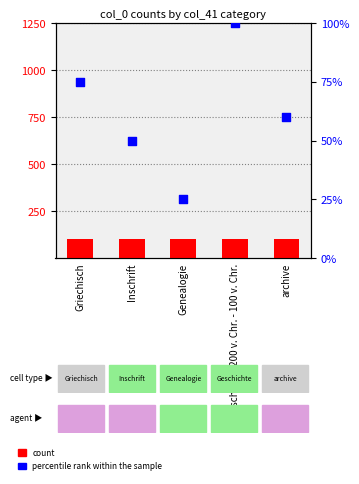

At how many categories does at least one series exceed 50?

5